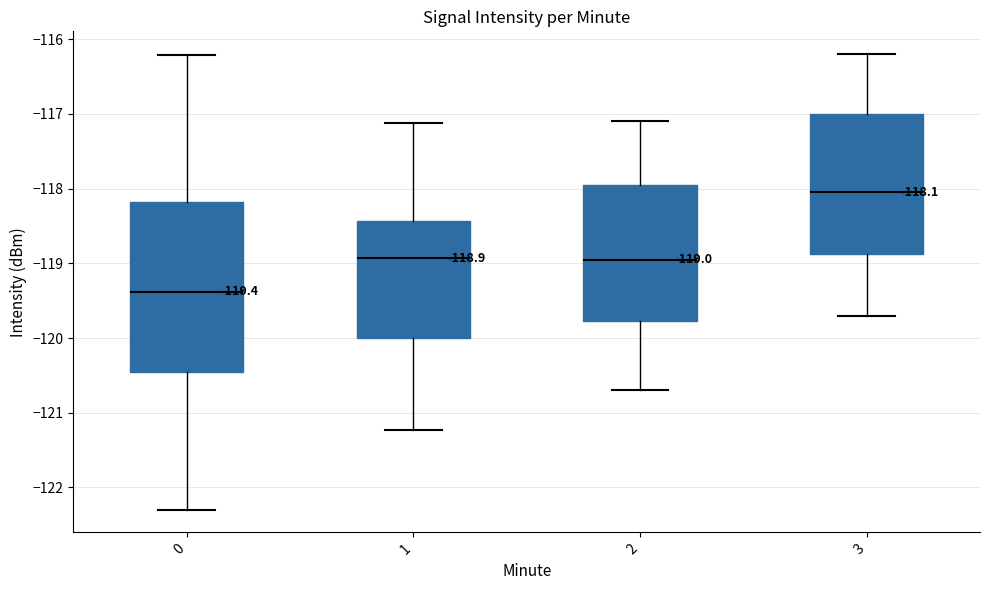

Which box is the tallest, from its lower edge to its upper edge?

0